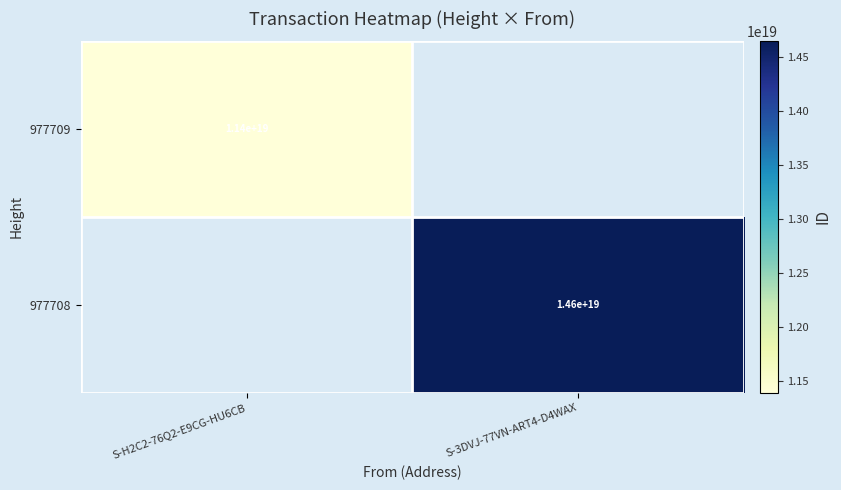

What is the minimum value shown in the chart?

11391802466346878976.0